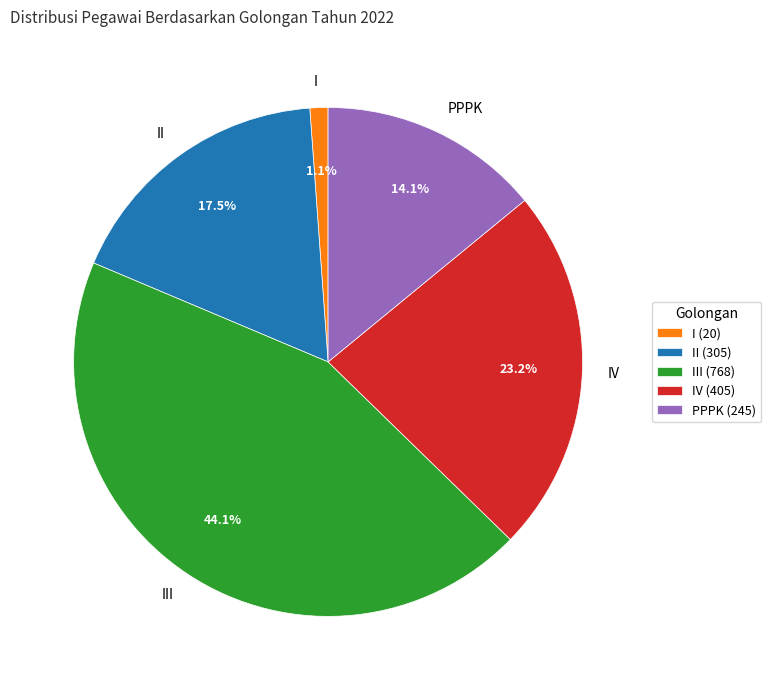

To the nearest percent, what is the difference between the IV and III slice percentages?

21%